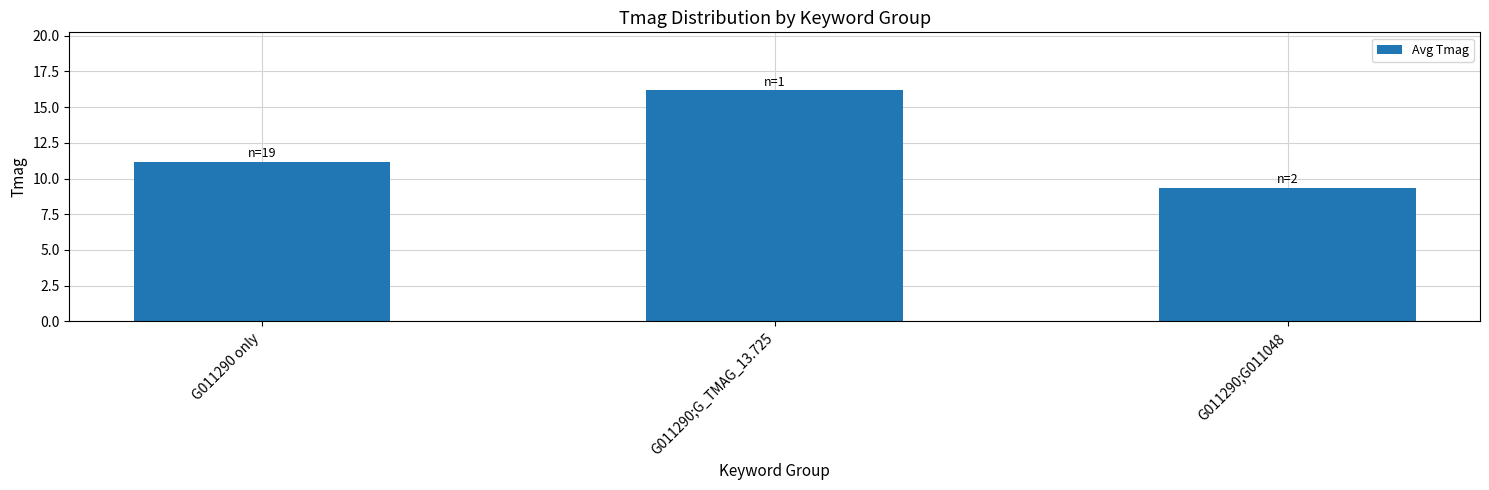

What is the change in value from G011290;G_TMAG_13.725 to G011290;G011048?

-6.8